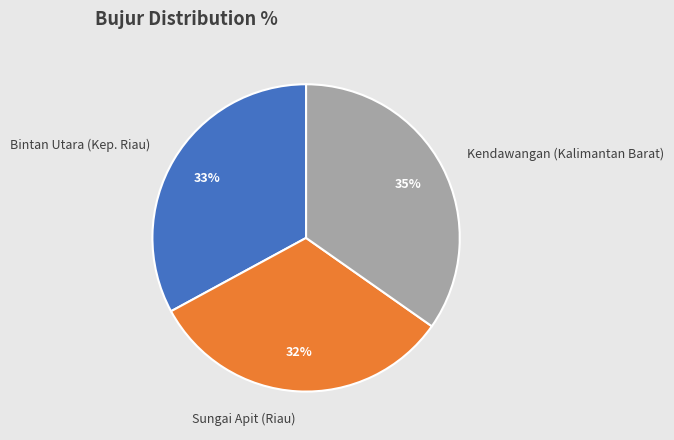

Is it true that Kendawangan (Kalimantan Barat) is 25% of the pie?

False